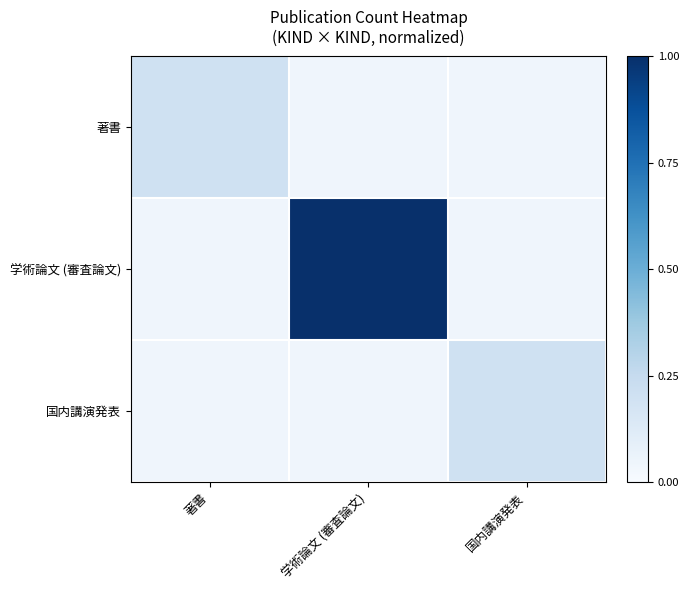

What is the total value across all series at 学術論文 (審査論文)?

1.1